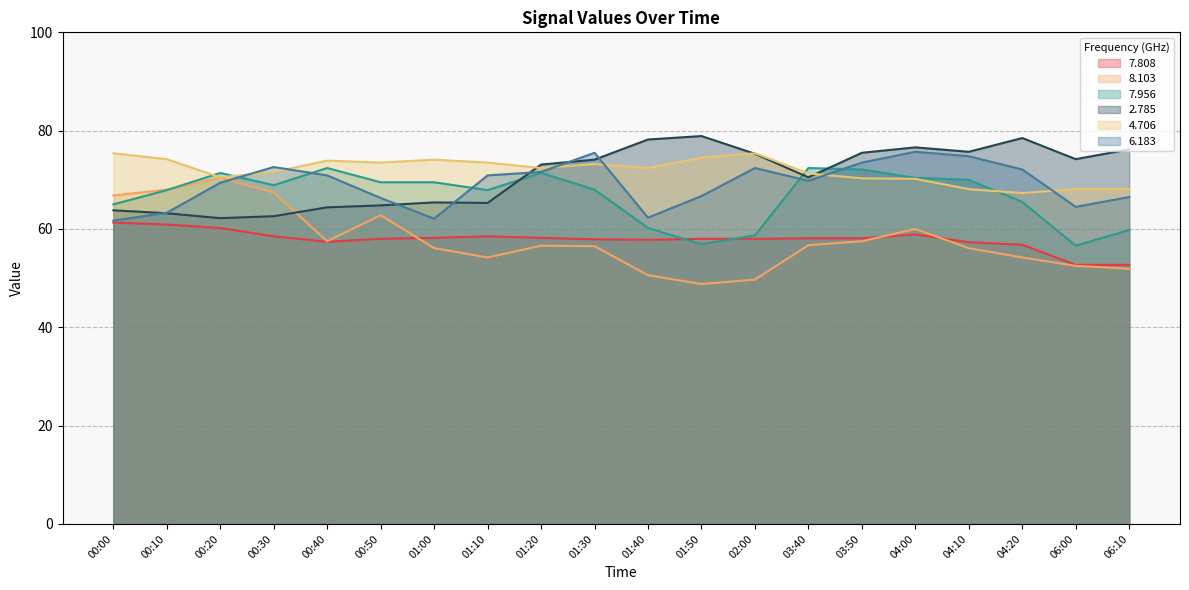

In   7.808, how many points are lower than both neighbors (excluding endpoints)?

2